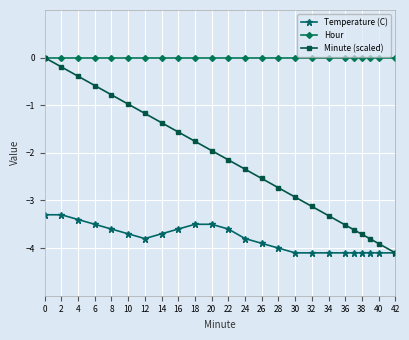

True or false: Temperature (C) and Hour intersect in this chart.

False